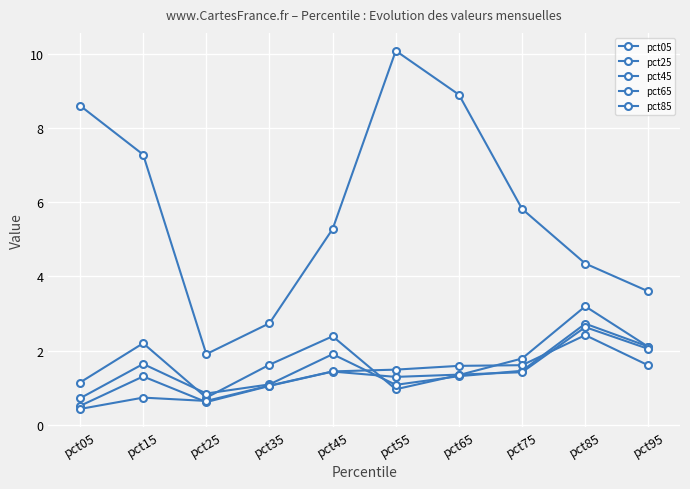

How many data points in pct05 are less than 5?

4